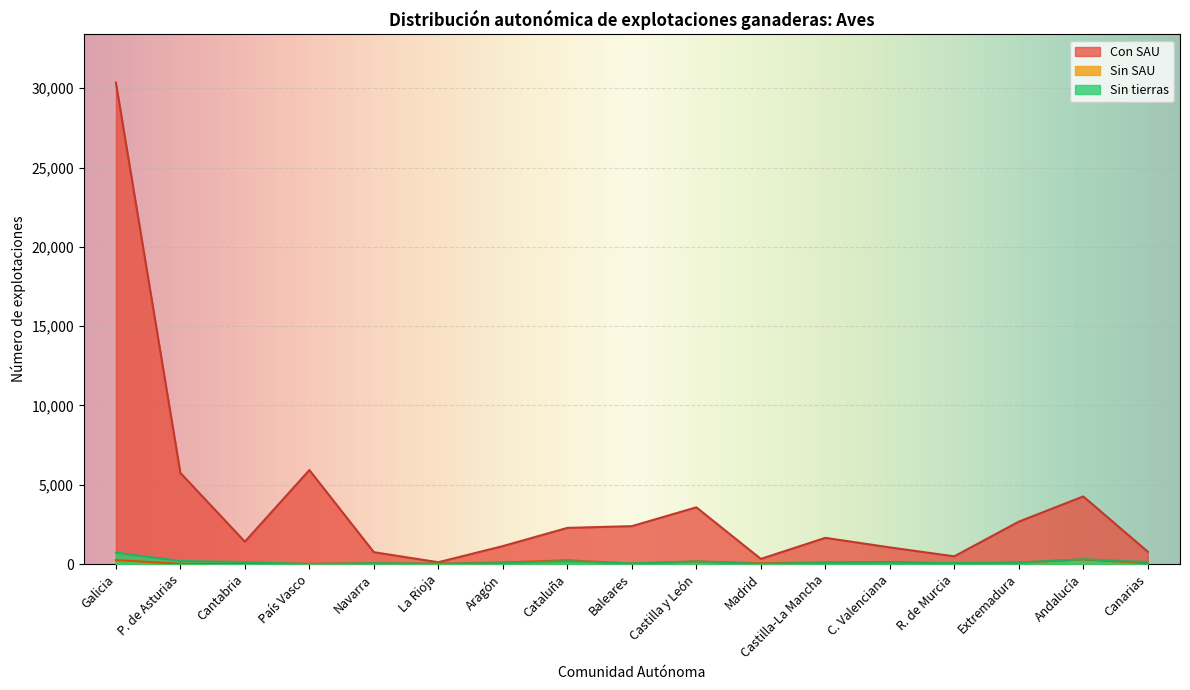

At which label does Sin SAU first exceed 54?

Galicia